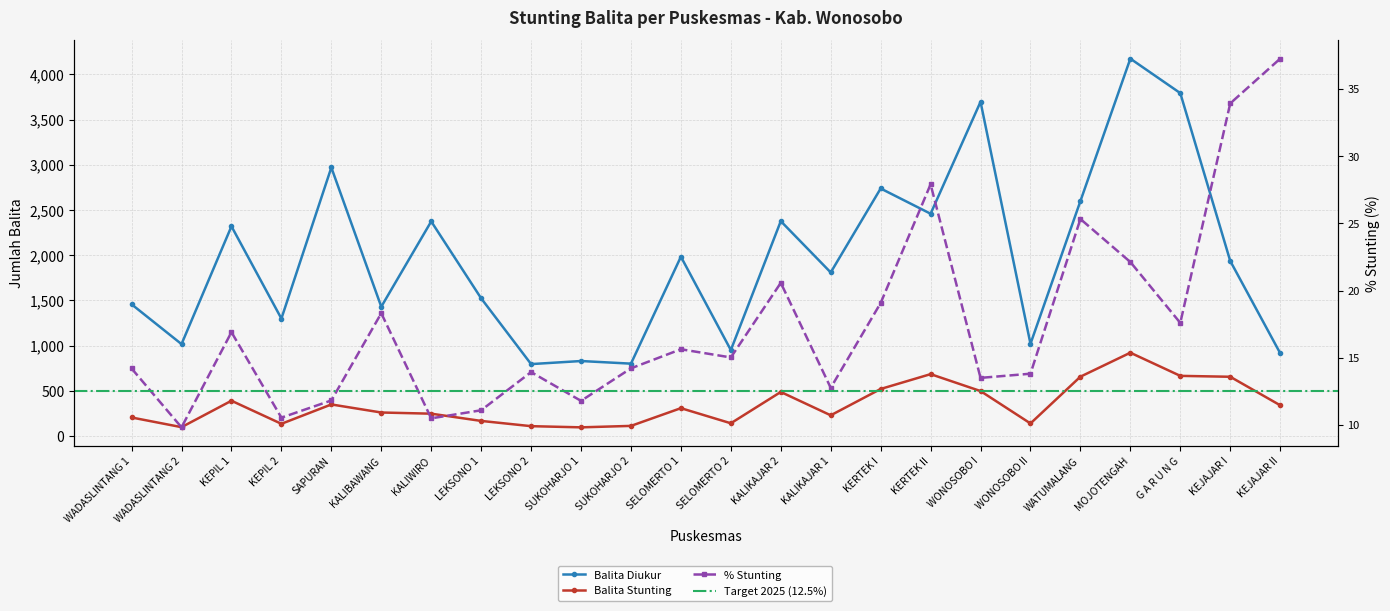

How many values in the Balita Stunting series exceed 310?

11